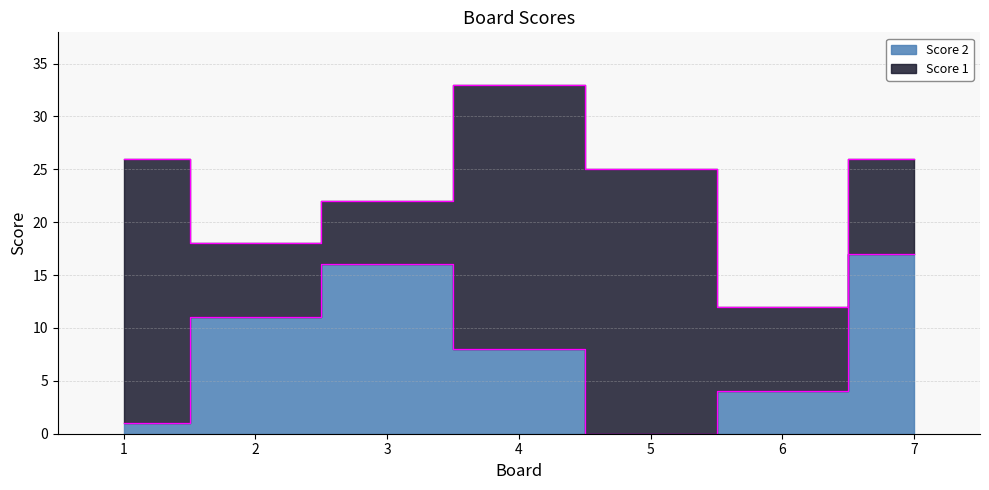

What is the value of the 7th point from the left?

17